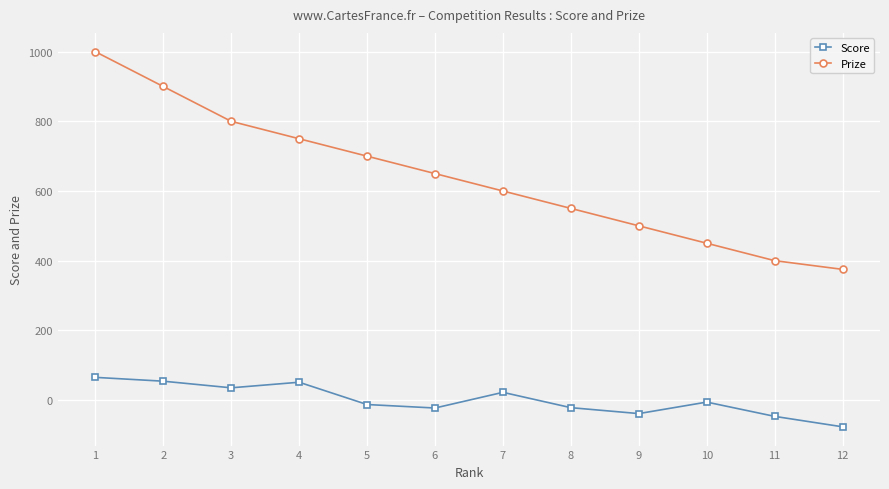

The Prize series shows 600 at 7. True or false?

True